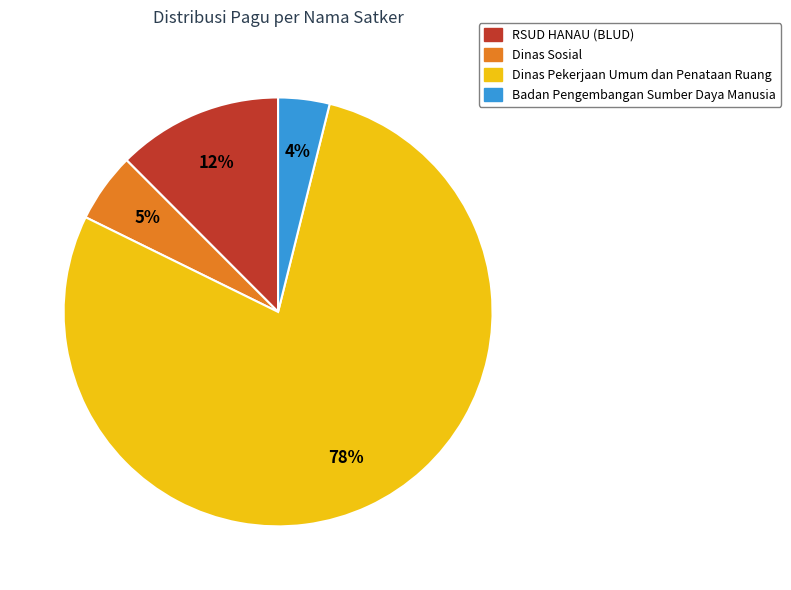

To the nearest percent, what is the difference between the largest and smallest slice percentages?

75%